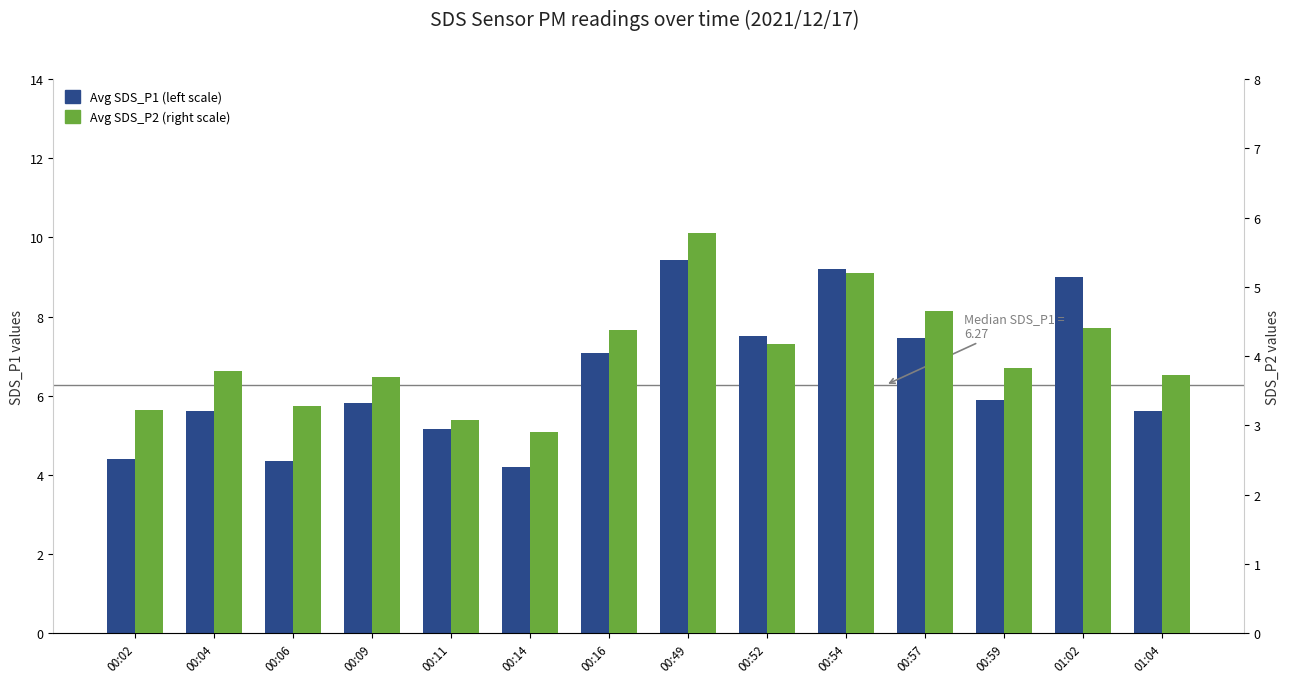

Reading left to right, transcribe all the data shown in this chart.

Avg SDS_P1 (left scale): 4.4	5.6	4.3	5.8	5.2	4.2	7.1	9.4	7.5	9.2	7.5	5.9	9.0	5.6
Avg SDS_P2 (right scale): 3.2	3.8	3.3	3.7	3.1	2.9	4.4	5.8	4.2	5.2	4.7	3.8	4.4	3.7